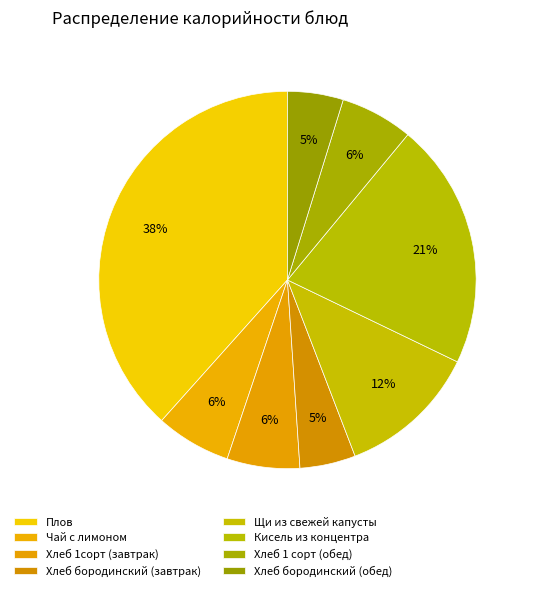

Does Щи из свежей капусты account for over 50% of the chart?

No